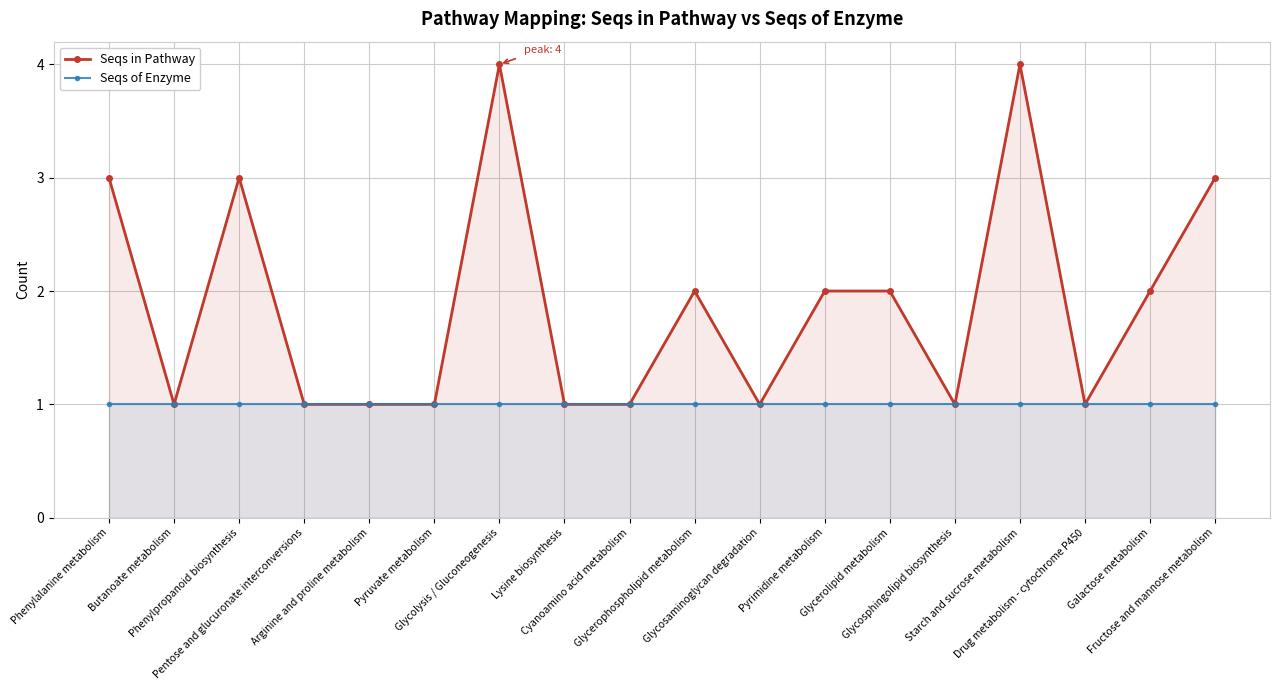

True or false: Seqs of Enzyme and Seqs in Pathway cross at least once.

False